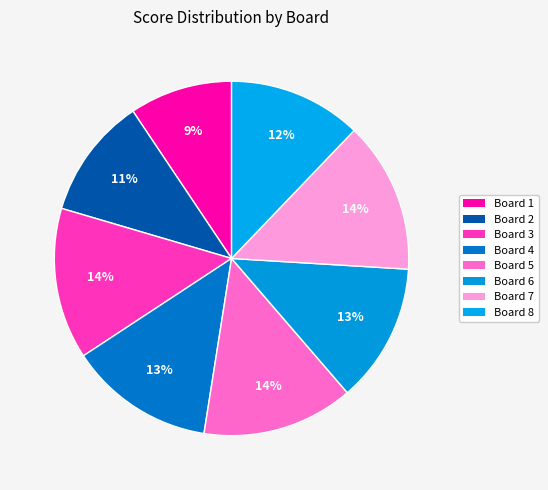

What percentage do Board 6 and Board 1 together represent?

22.1%